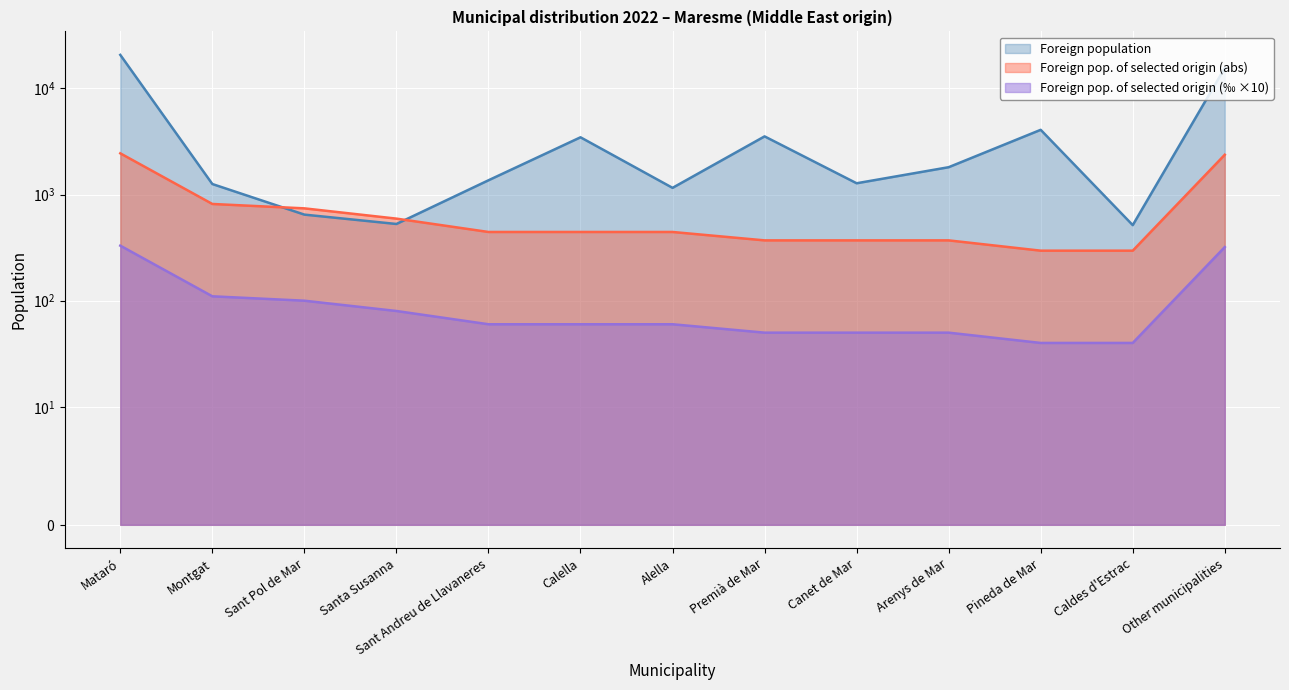

What is the label of the 3rd point from the left?

Sant Pol de Mar